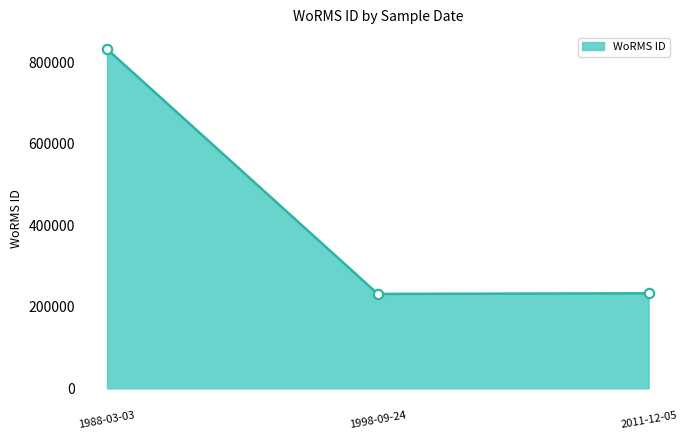

What is the change in value from 1998-09-24 to 2011-12-05?

+1567